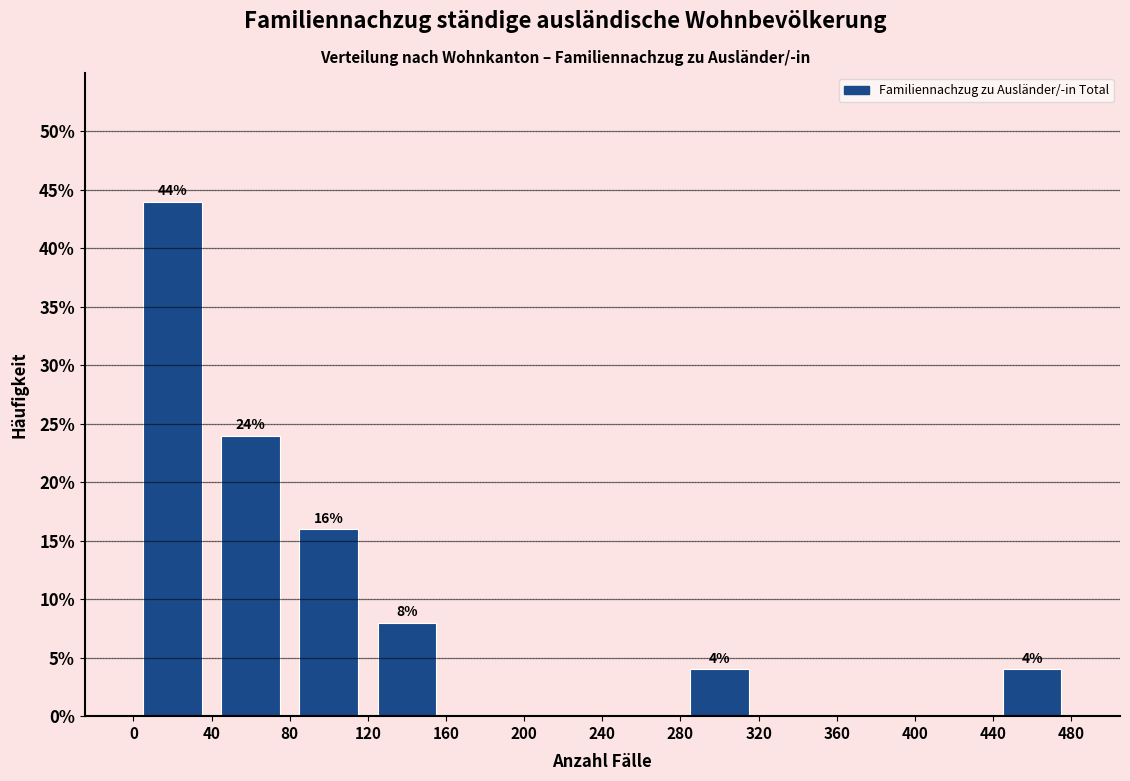

Over which range of the x-axis is the bar tallest?

0 to 40